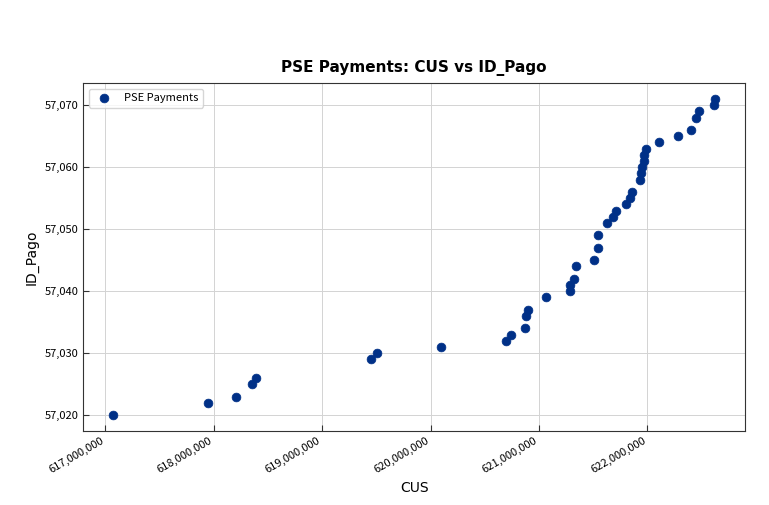

What is the range of X values (max minus min)?

5548685